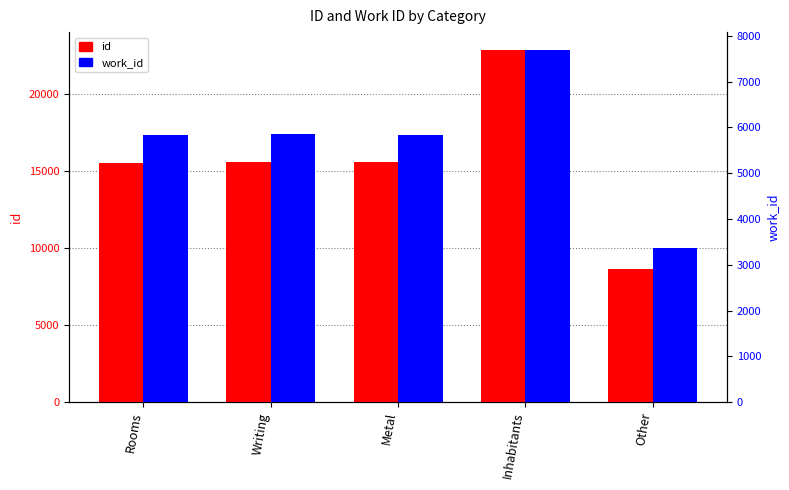

What is the value of the id bar at the 1st from the left?

15556